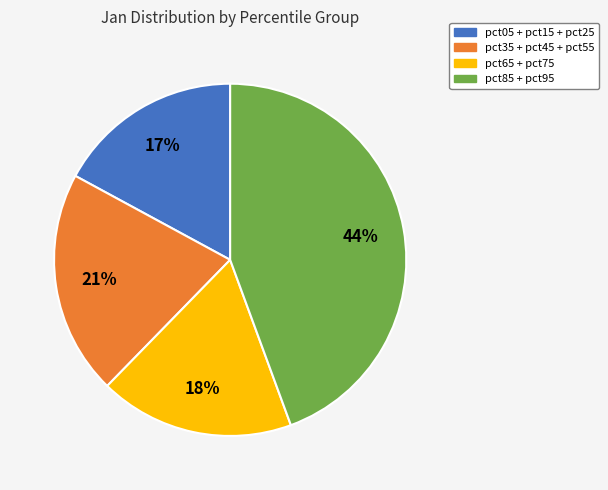

Is there any slice that represents more than half of the pie?

No